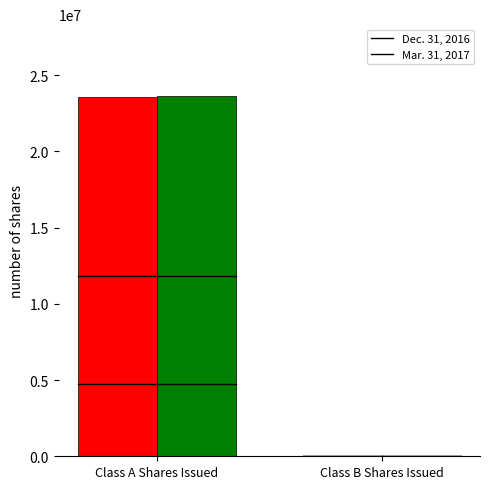

Does the chart contain stacked bars?

No